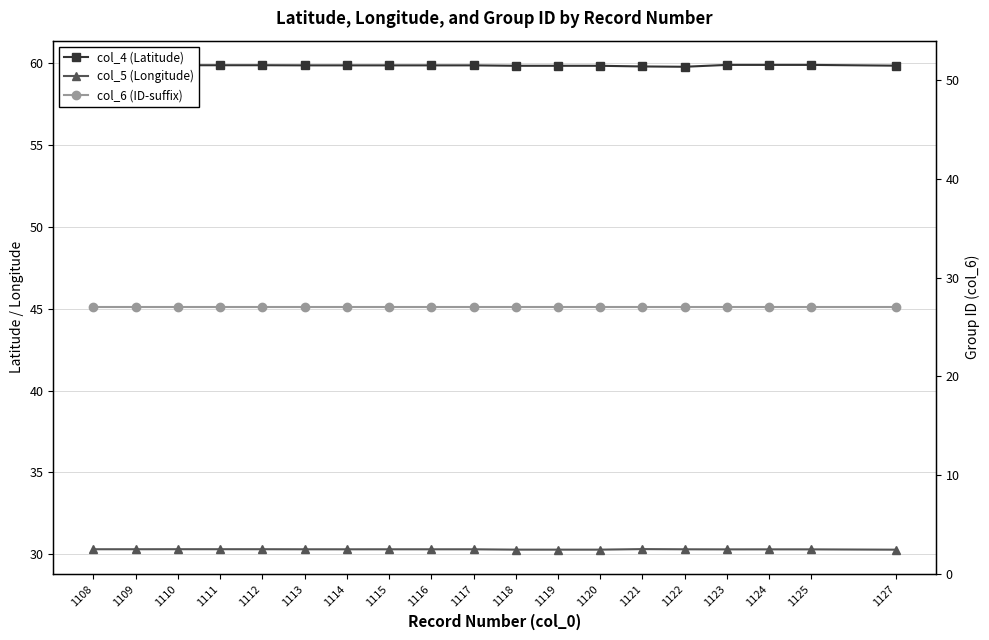

What is the sum of the col_6 (ID-suffix) values at 1120 and 1114?

54.0